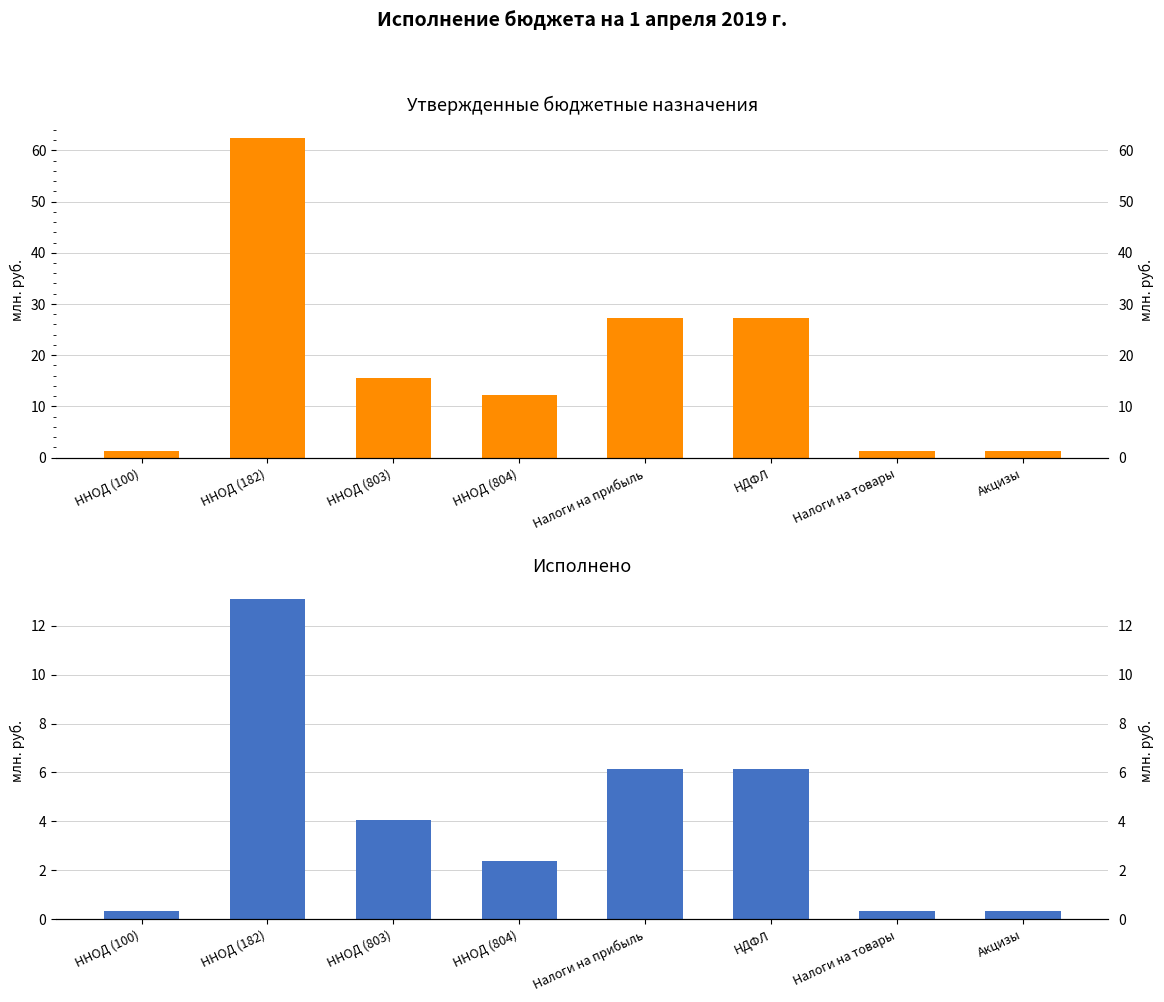

How many bars are there in total?

16